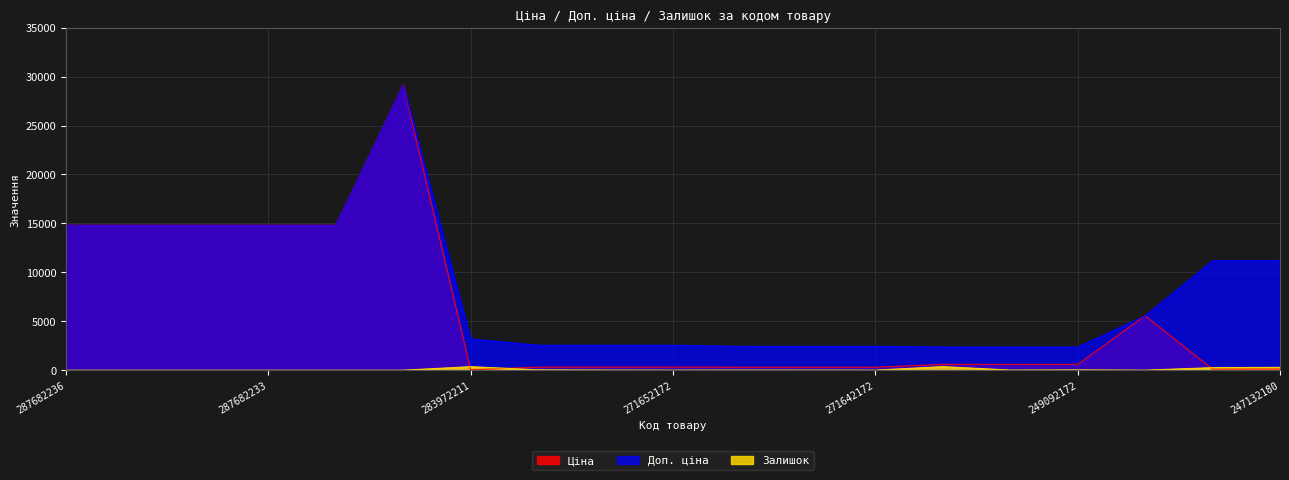

Rank the series by their maximum value, from highest to lowest.

Ціна, Доп. ціна, Залишок